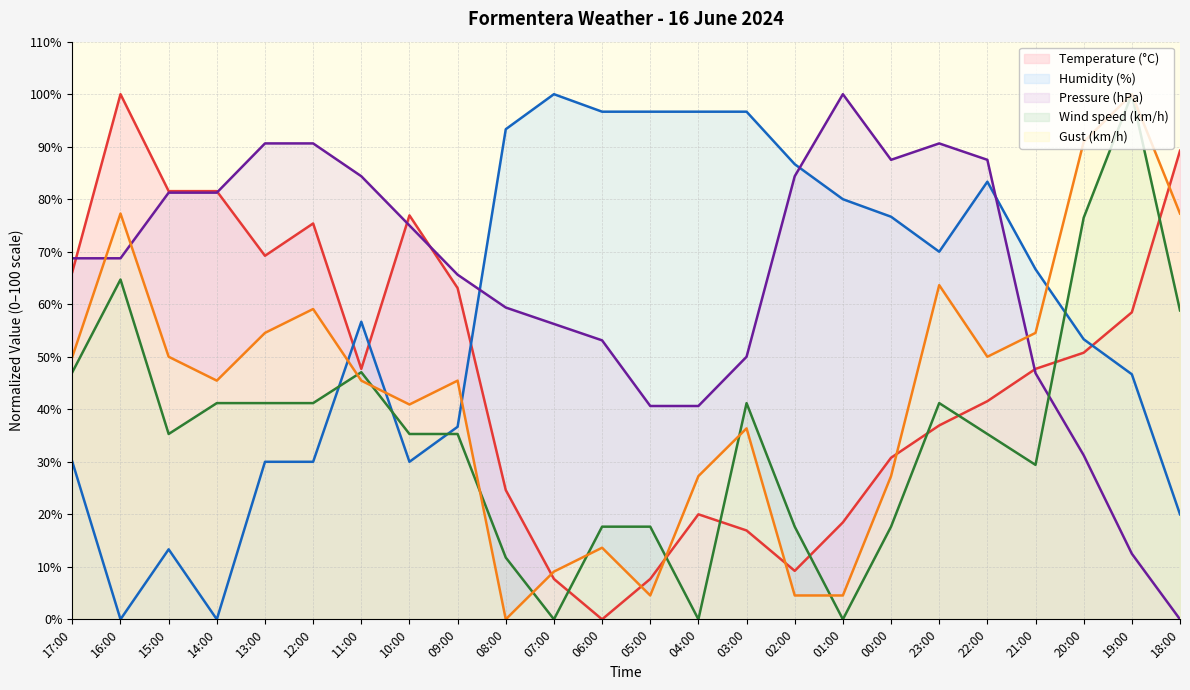

Count the number of categories in the chart.

24